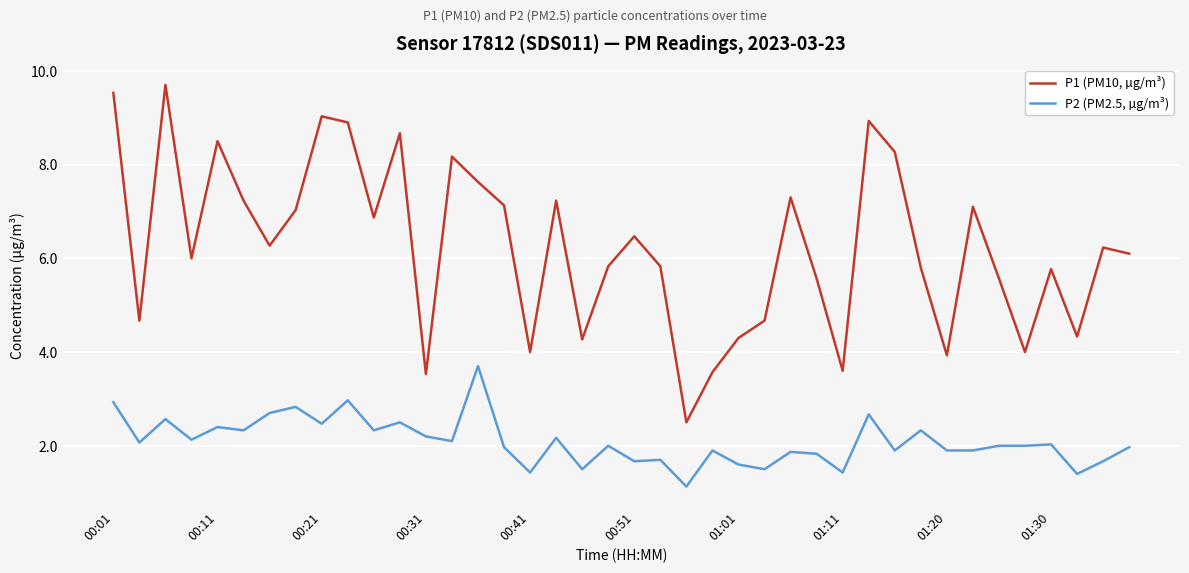

Reading left to right, list all the values displayed in this chart.

P1 (PM10, µg/m³): 9.5	4.7	9.7	6.0	8.5	7.2	6.3	7.0	9.0	8.9	6.9	8.7	3.5	8.2	7.6	7.1	4.0	7.2	4.3	5.8	6.5	5.8	2.5	3.6	4.3	4.7	7.3	5.6	3.6	8.9	8.3	5.8	3.9	7.1	5.6	4.0	5.8	4.3	6.2	6.1
P2 (PM2.5, µg/m³): 2.9	2.1	2.6	2.1	2.4	2.3	2.7	2.8	2.5	3.0	2.3	2.5	2.2	2.1	3.7	2.0	1.4	2.2	1.5	2.0	1.7	1.7	1.1	1.9	1.6	1.5	1.9	1.8	1.4	2.7	1.9	2.3	1.9	1.9	2.0	2.0	2.0	1.4	1.7	2.0